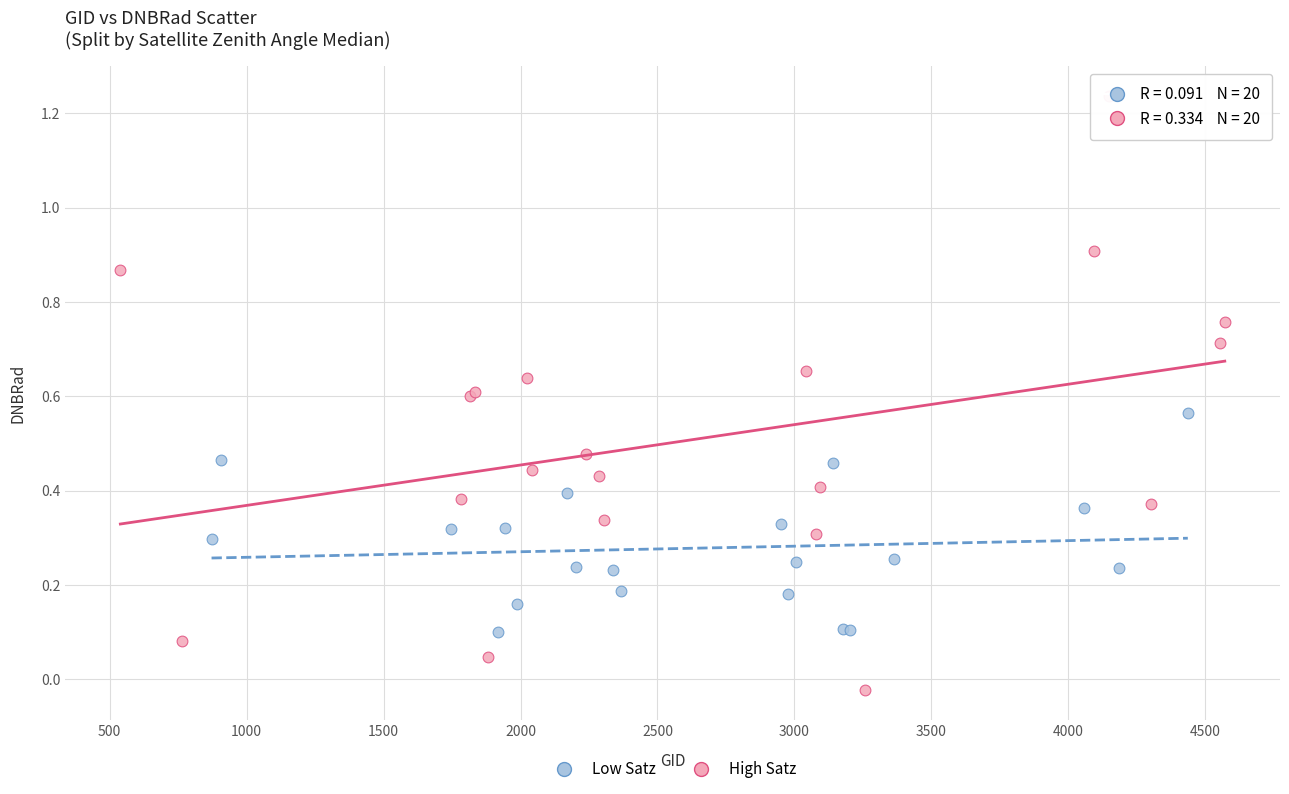

Which series contains the lowest Y value?

High Satz